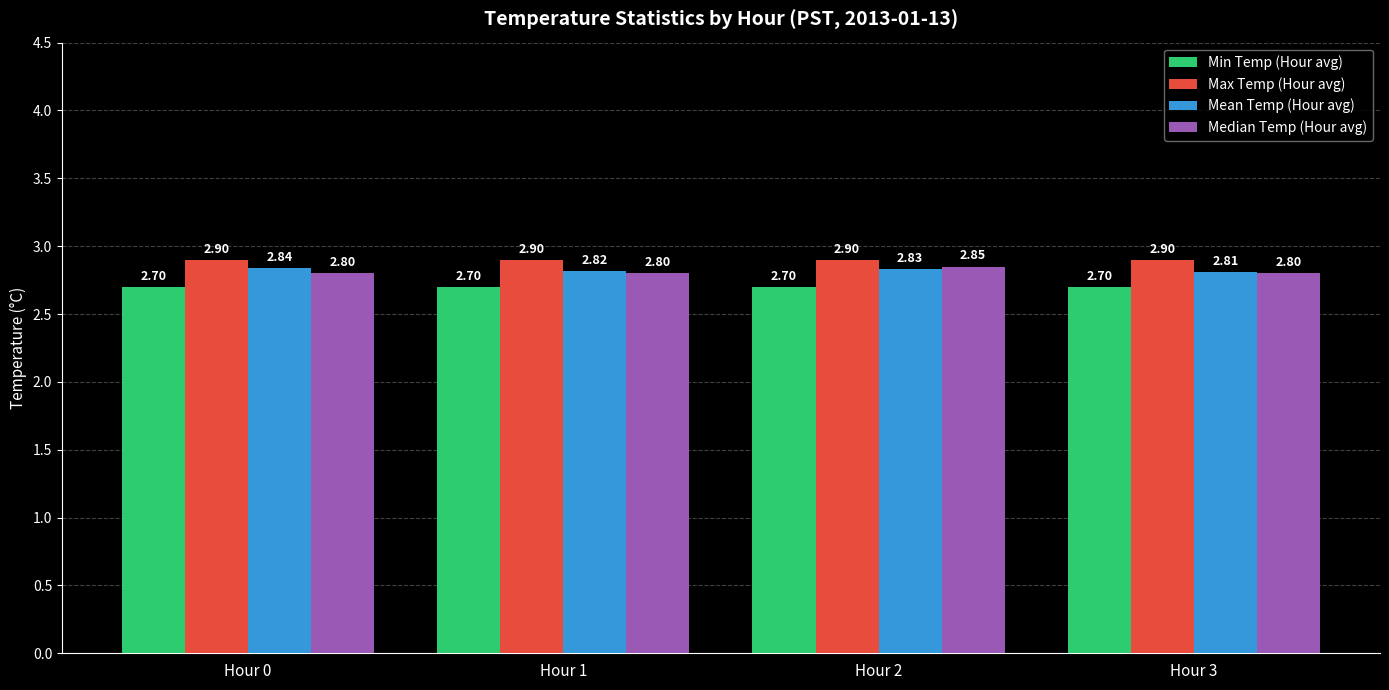

Which series has the largest total across all categories?

Max Temp (Hour avg)